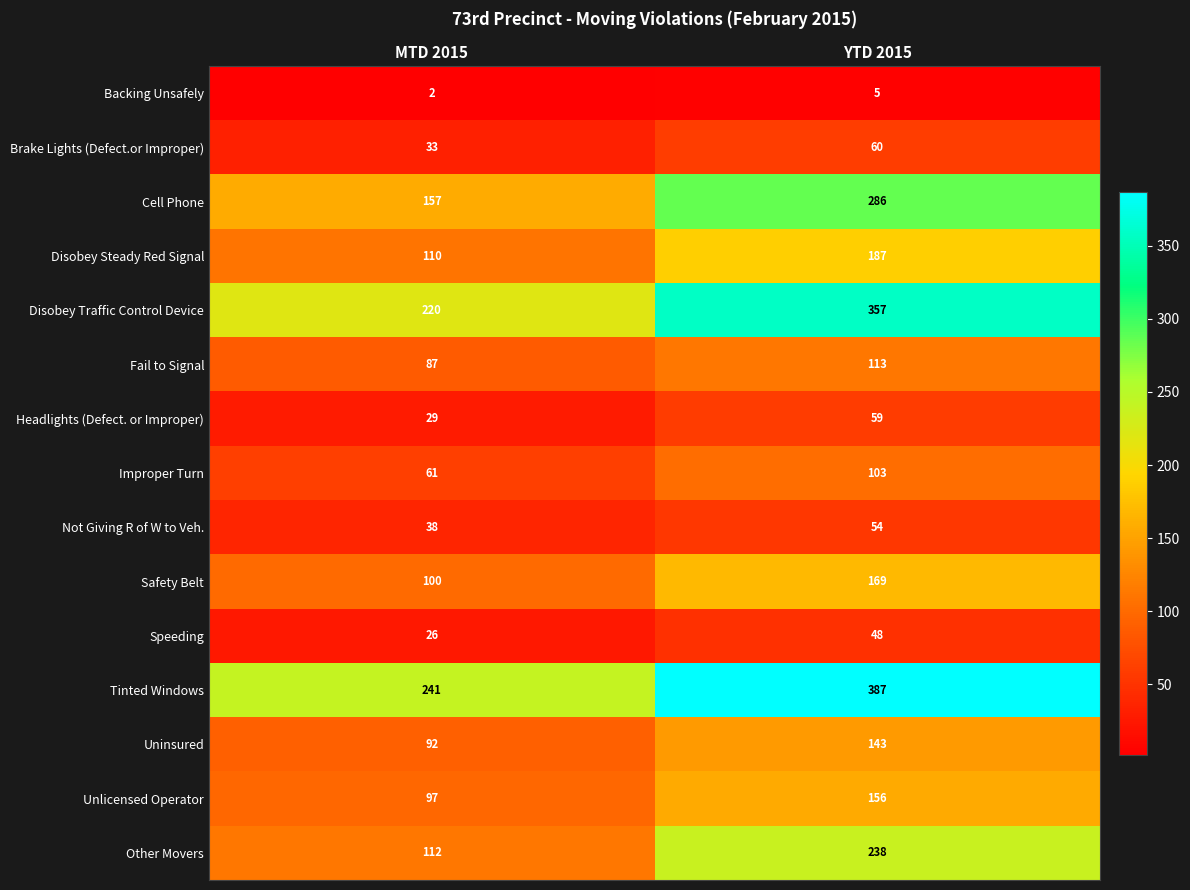

Reading left to right, transcribe all the data shown in this chart.

Backing Unsafely: 2	5
Brake Lights (Defect.or Improper): 33	60
Cell Phone: 157	286
Disobey Steady Red Signal: 110	187
Disobey Traffic Control Device: 220	357
Fail to Signal: 87	113
Headlights (Defect. or Improper): 29	59
Improper Turn: 61	103
Not Giving R of W to Veh.: 38	54
Safety Belt: 100	169
Speeding: 26	48
Tinted Windows: 241	387
Uninsured: 92	143
Unlicensed Operator: 97	156
Other Movers: 112	238